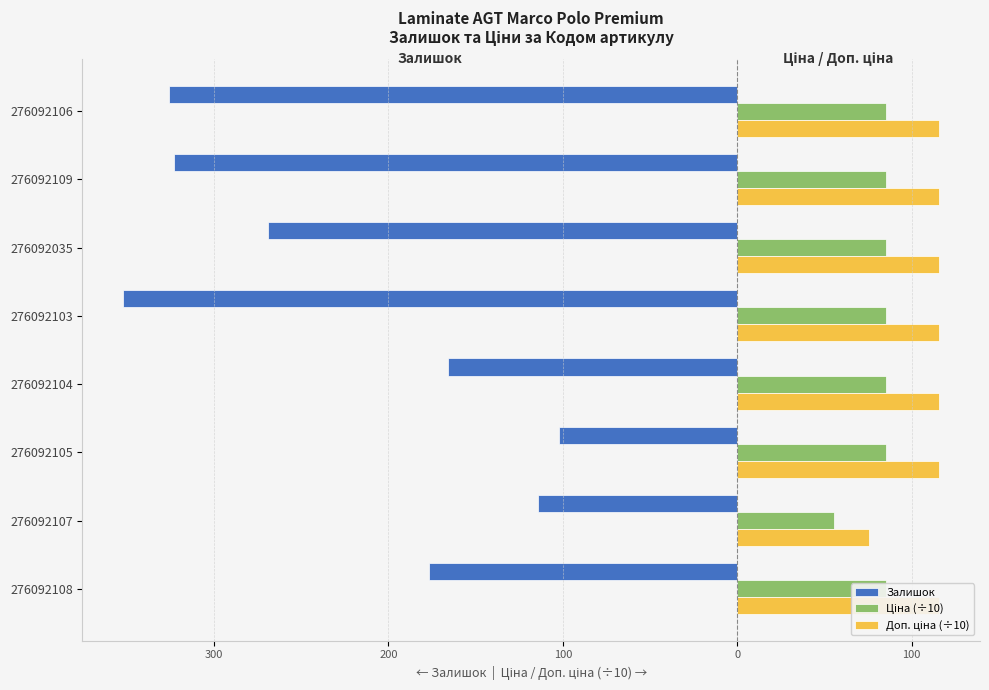

What is the value of the Залишок bar at the 2nd from the left?

-114.0